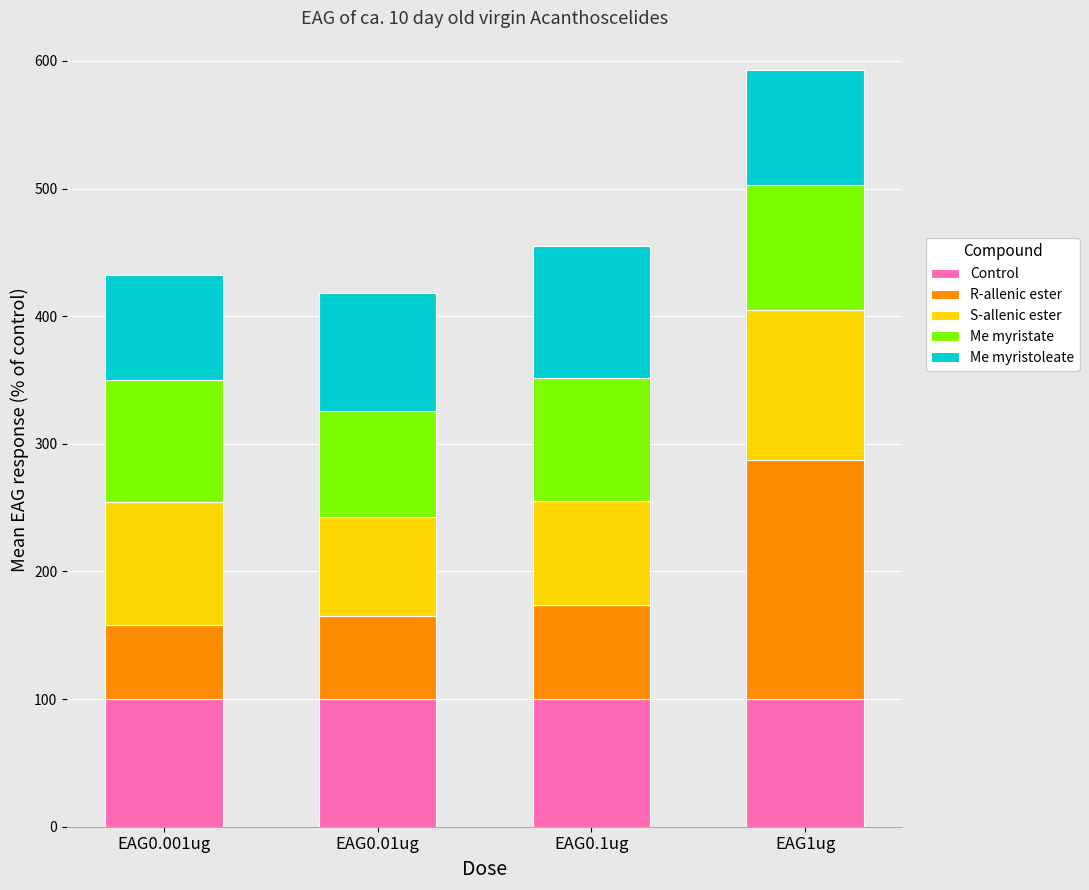

How many bars are there in total?

4